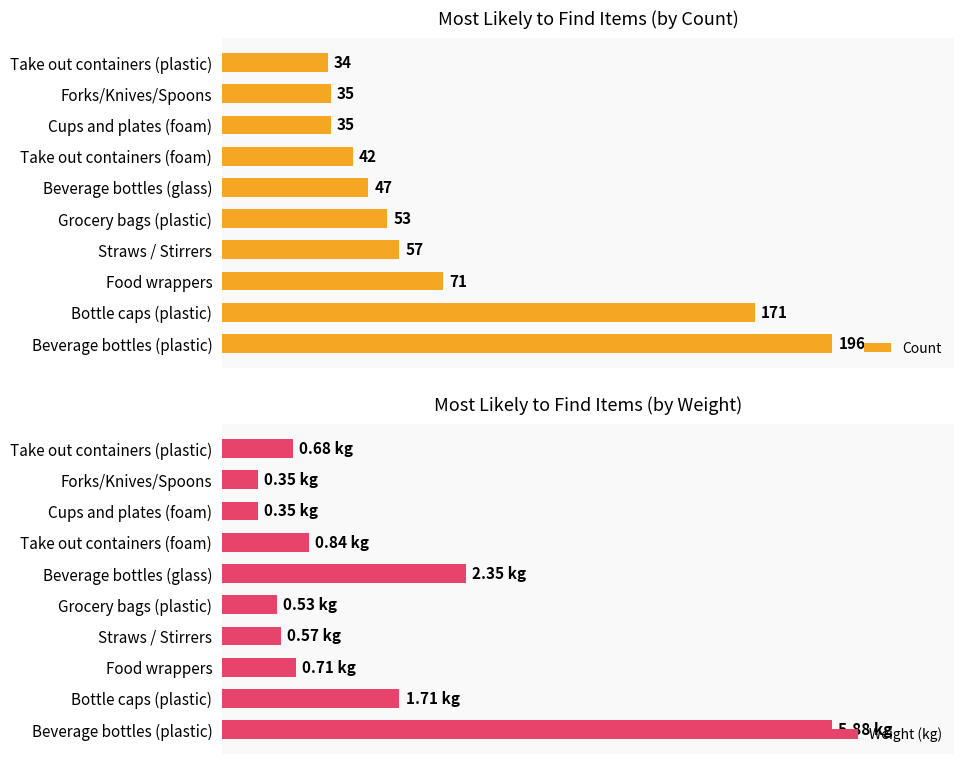

What is the maximum value for Weight (kg)?

100.0